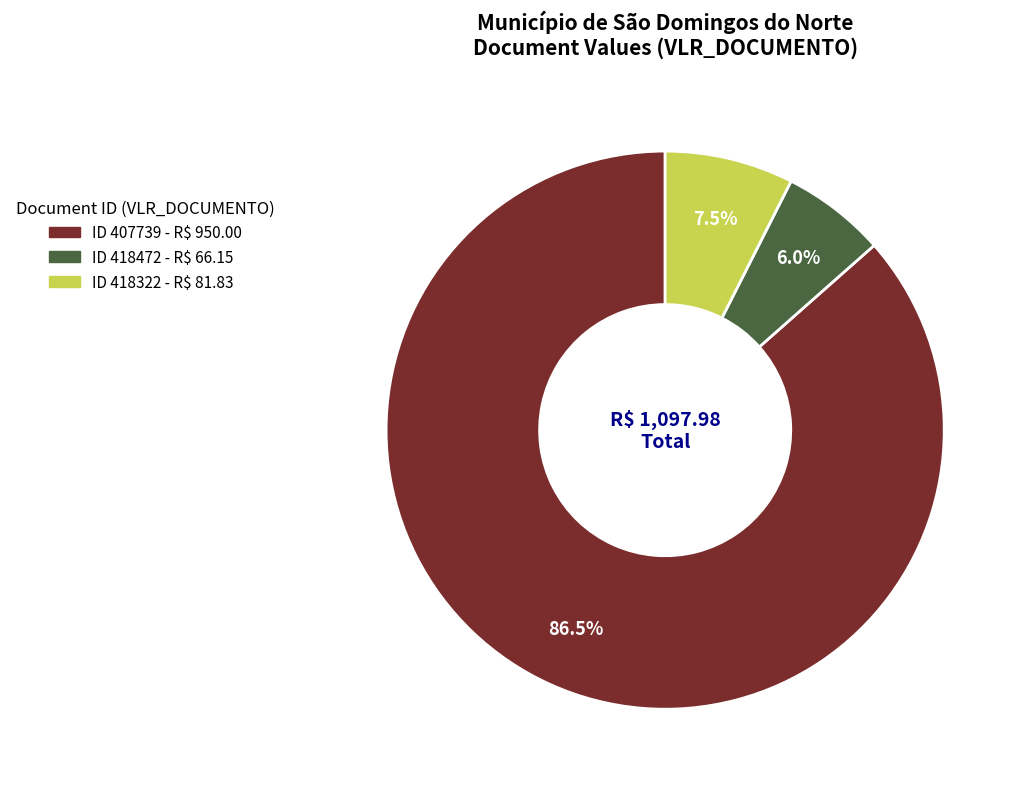

Does any single category account for the majority?

Yes